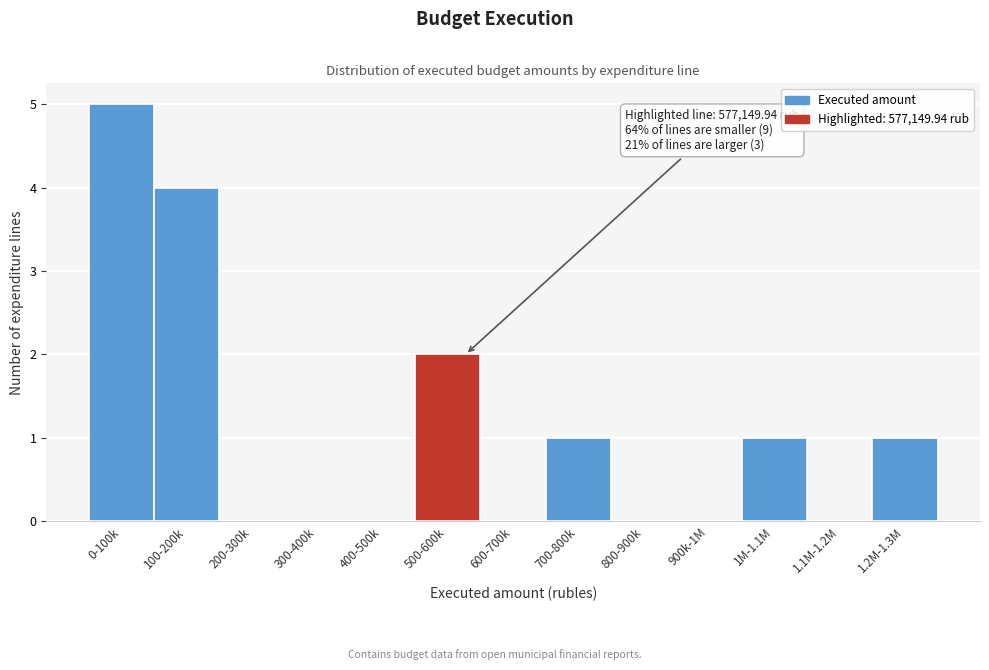

Reading left to right, list all the values displayed in this chart.

0-100k=5	100-200k=4	200-300k=0	300-400k=0	400-500k=0	500-600k=2	600-700k=0	700-800k=1	800-900k=0	900k-1M=0	1M-1.1M=1	1.1M-1.2M=0	1.2M-1.3M=1